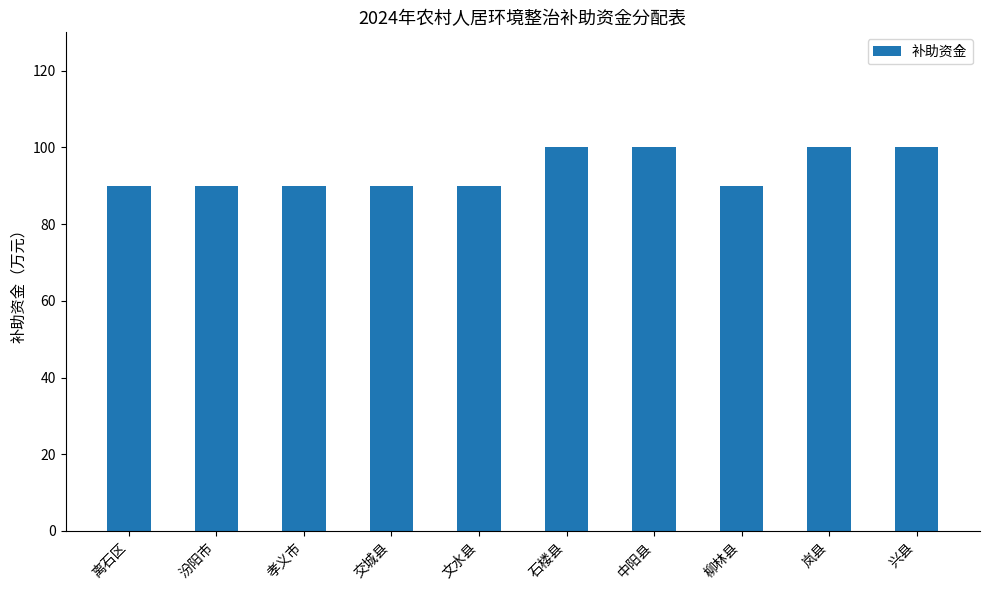

What is the maximum value shown in the chart?

100